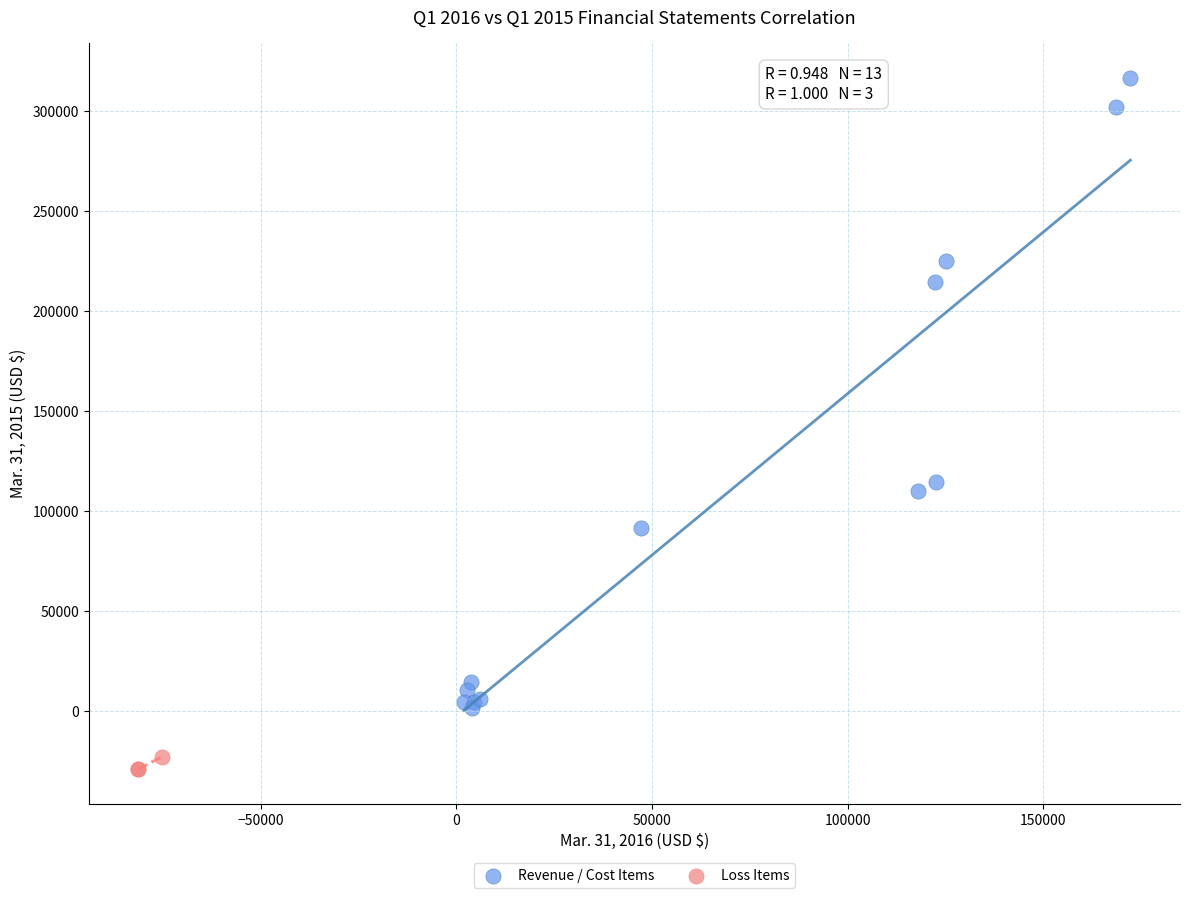

Which series contains the lowest Y value?

Loss Items